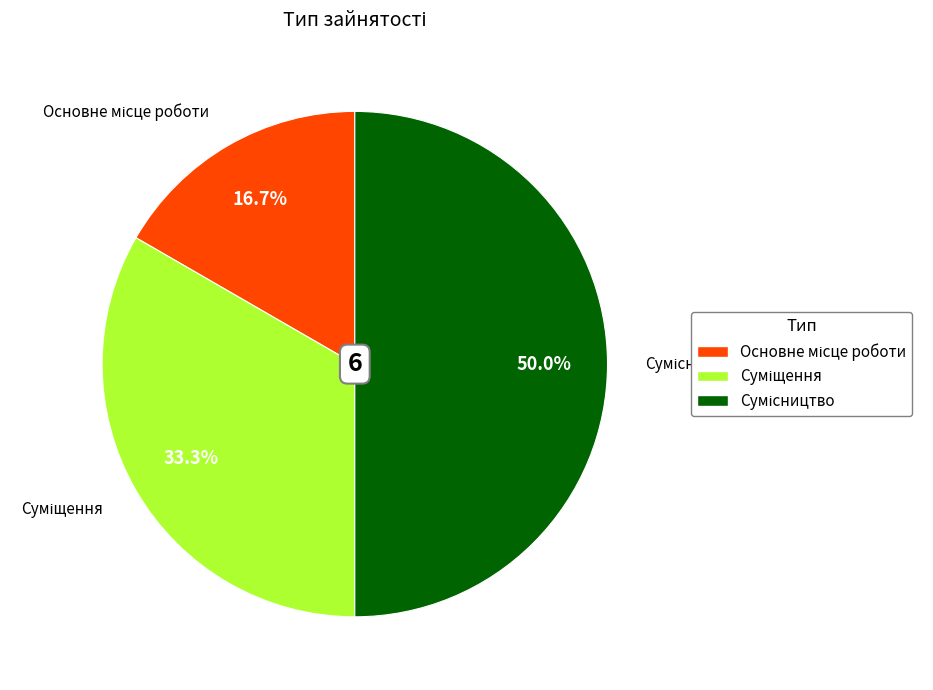

To the nearest percent, what is the difference between the largest and smallest slice percentages?

33%